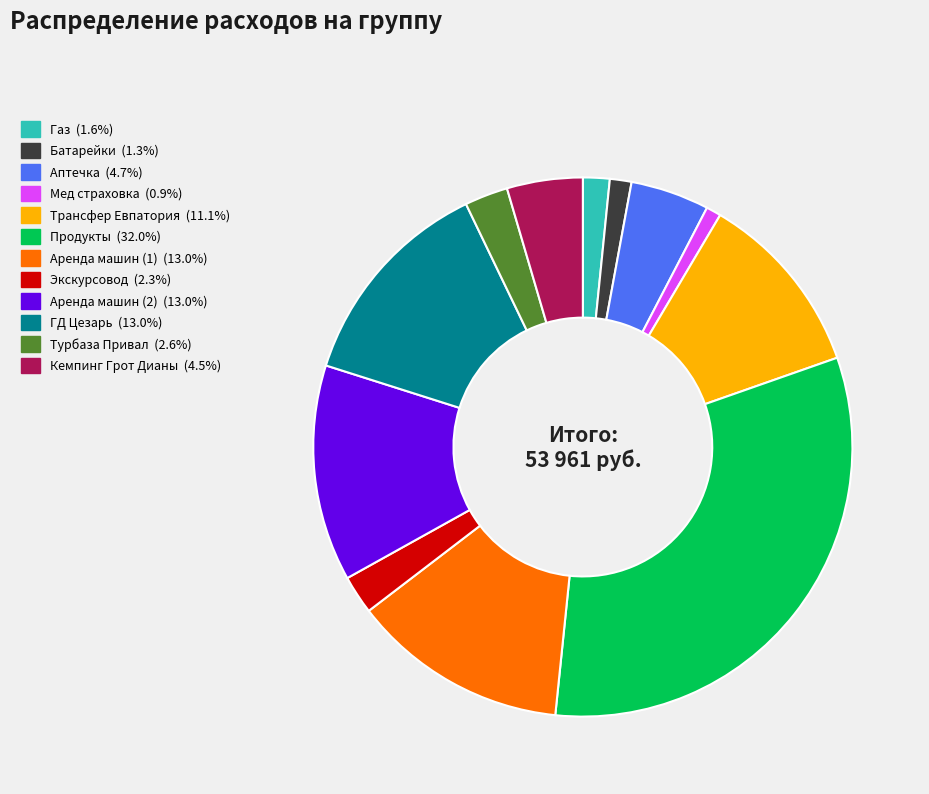

How many slices are in this pie chart?

12